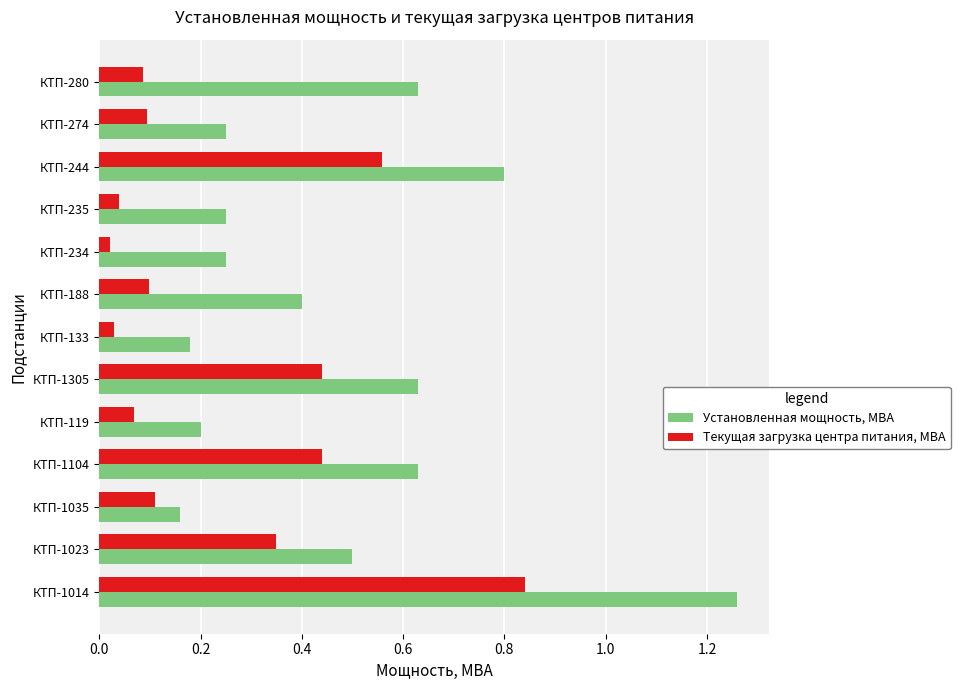

Which series has the largest total across all categories?

Установленная мощность, МВА